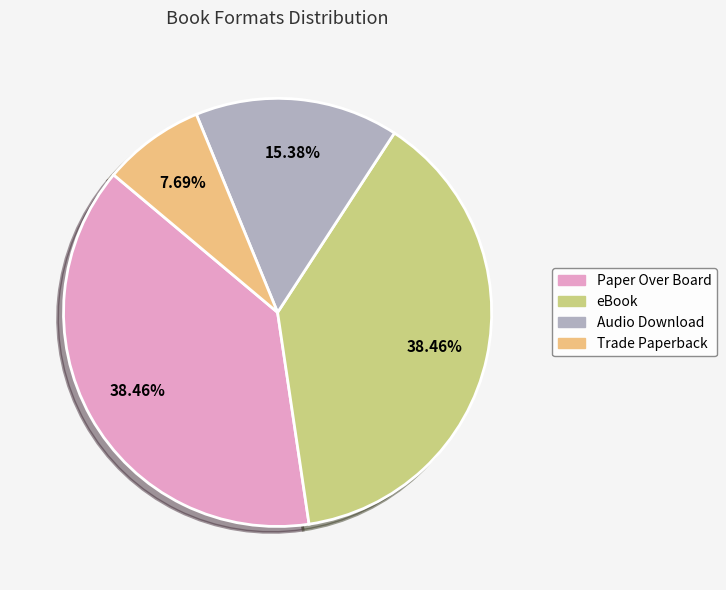

What is the smallest slice in the pie chart?

Trade Paperback